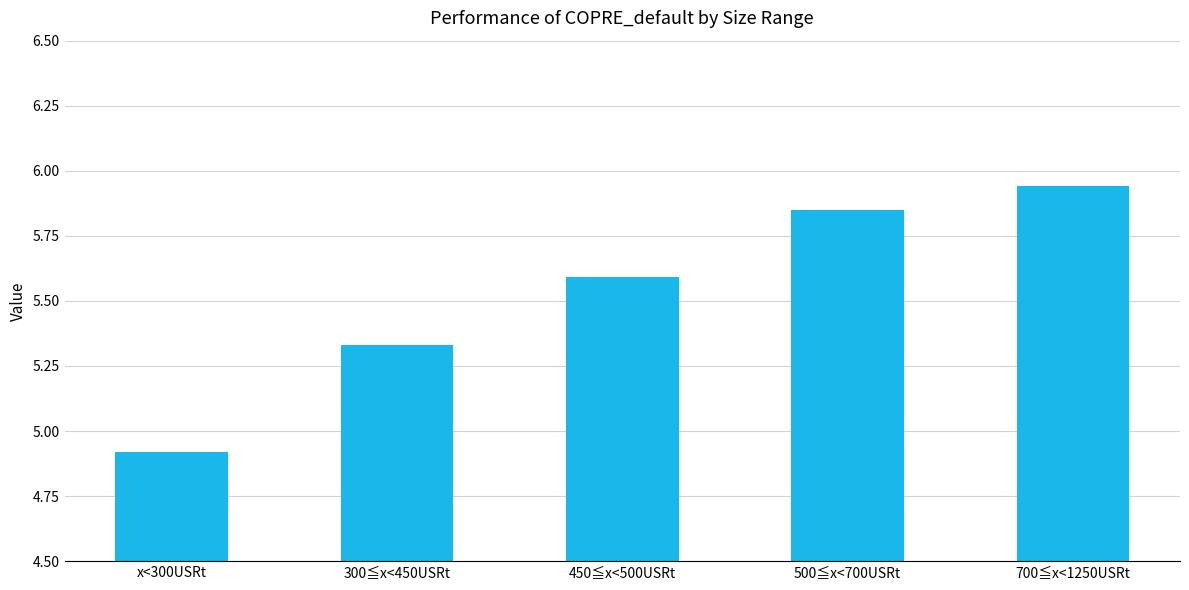

What is the difference between the values at x<300USRt and 300≦x<450USRt?

0.4